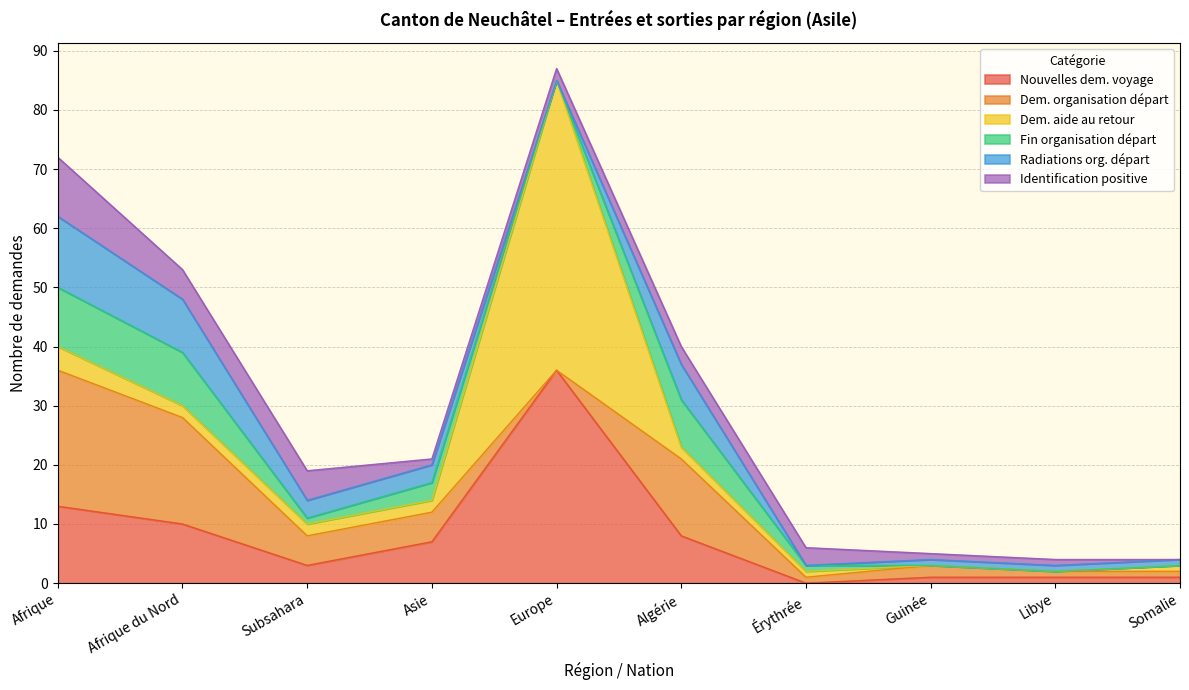

What is the value of the Nouvelles dem. voyage point at the 3rd from the left?

3